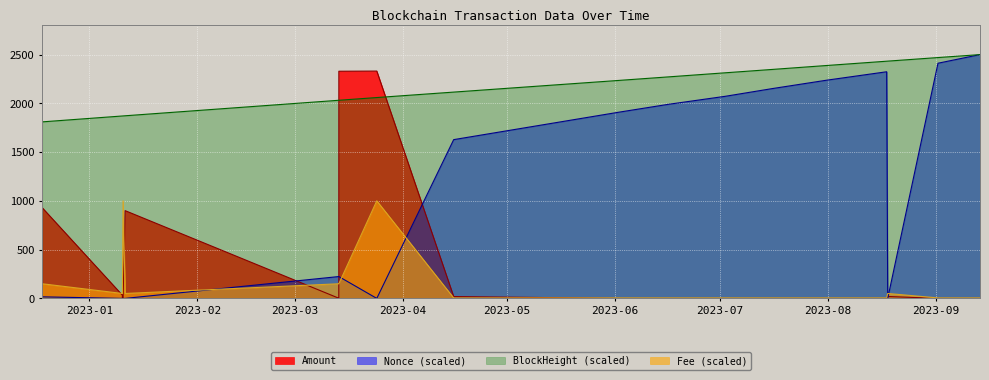

What is the sum of the Amount values at 2023-03-24 12:48:00 and 2023-01-10 11:24:00?

2331.1